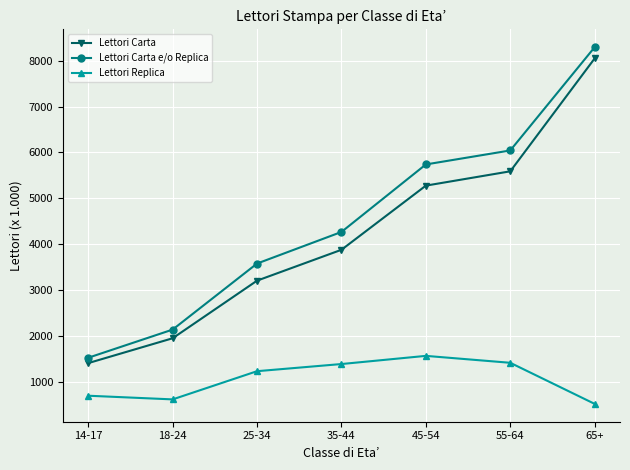

What position from the right is 55-64?

2